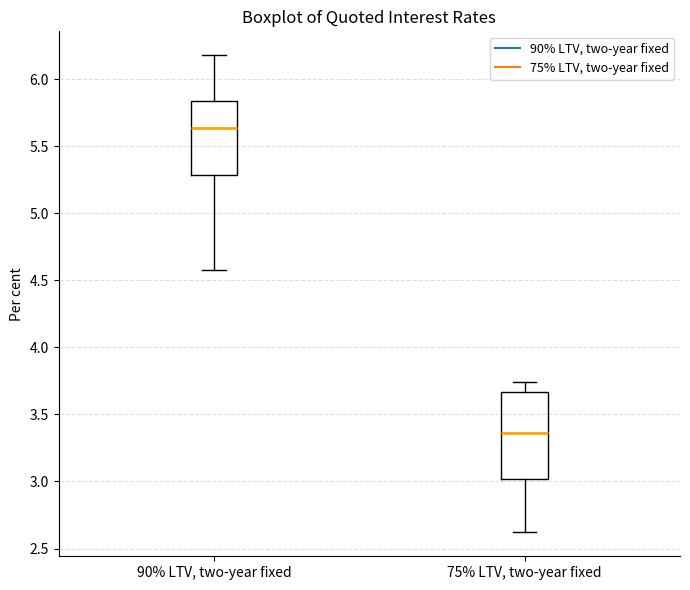

Reading left to right, transcribe this box plot: for each box, give where its median line is, the range the box spans, and where its two whiskers end, as read against the y-axis. The values are not printed on the chart, so give them approximately, as read against the axis.

90% LTV, two-year fixed: median 5.65, box 5.30 to 5.85, whiskers 4.60 to 6.20
75% LTV, two-year fixed: median 3.35, box 3.00 to 3.65, whiskers 2.60 to 3.75